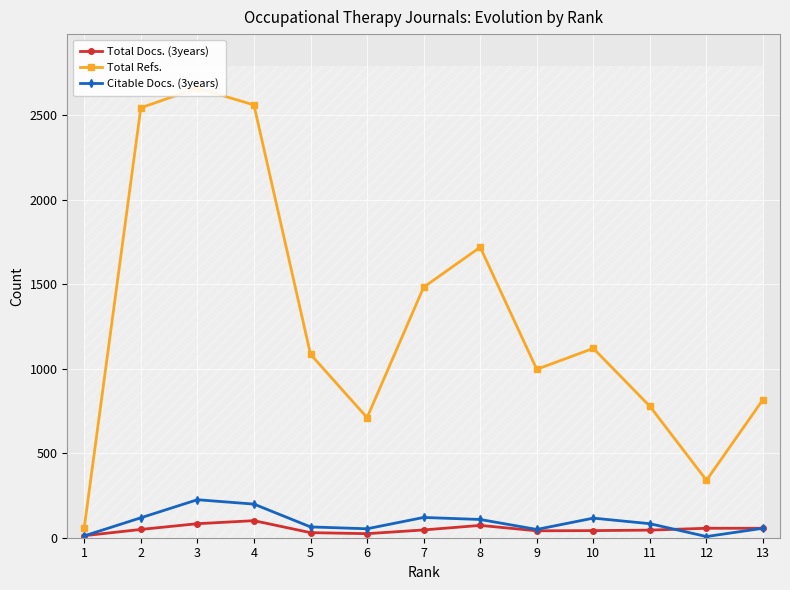

How many distinct data groups are displayed?

3